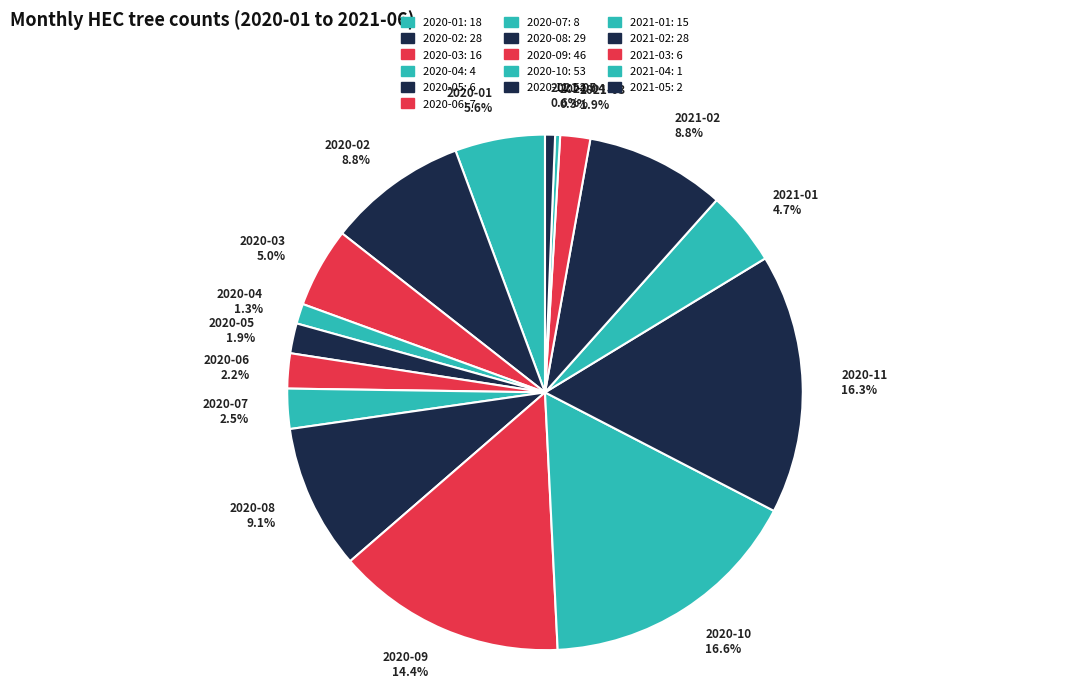

Does 2020-01 account for over 50% of the chart?

No